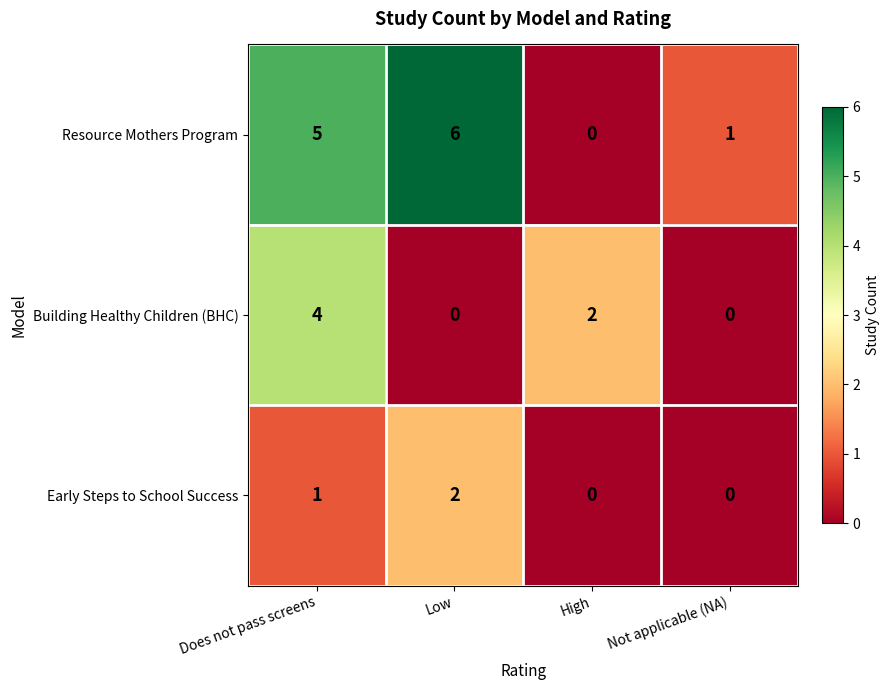

At Low, list the series in order from smallest to largest.

Building Healthy Children (BHC), Early Steps to School Success, Resource Mothers Program